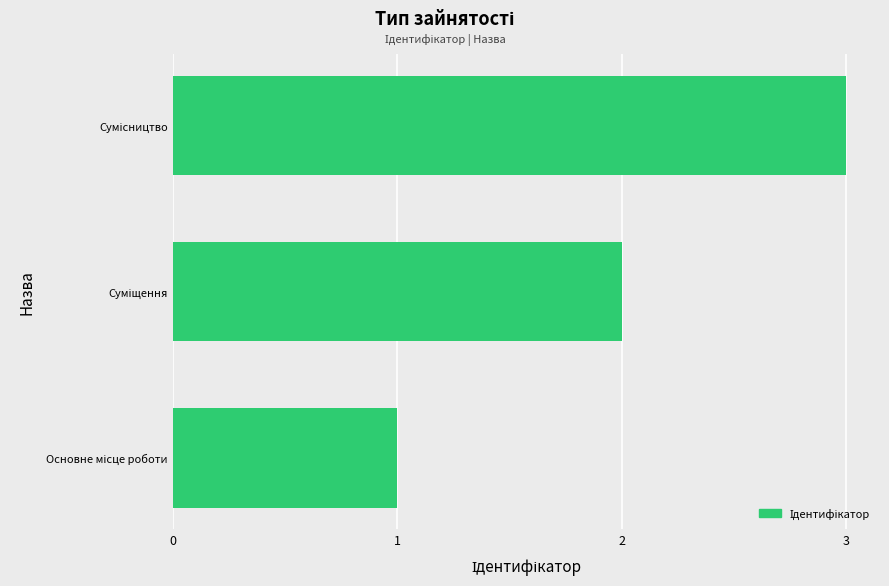

What is the maximum value shown in the chart?

3